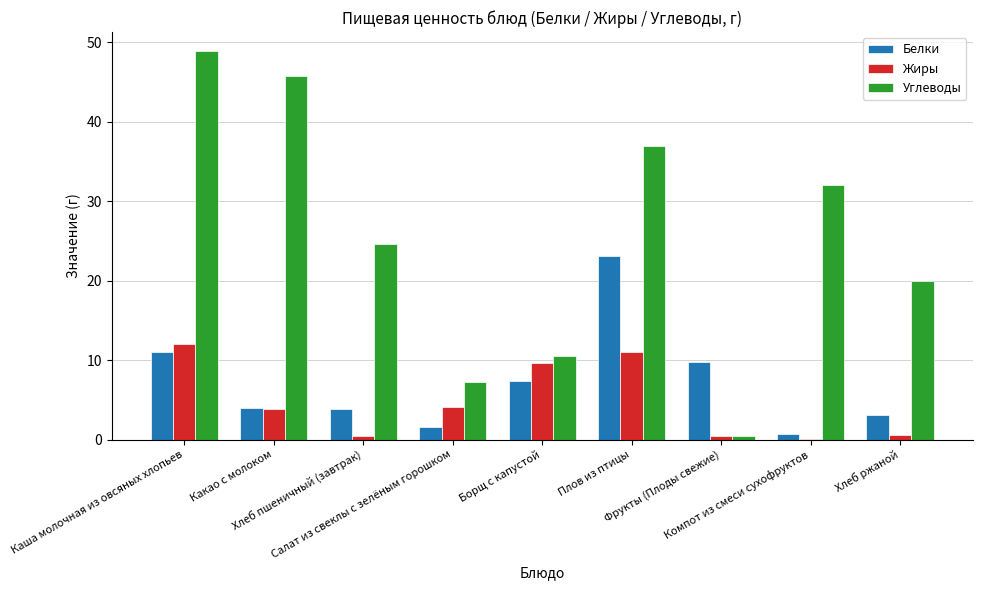

Which series has the largest total across all categories?

Углеводы